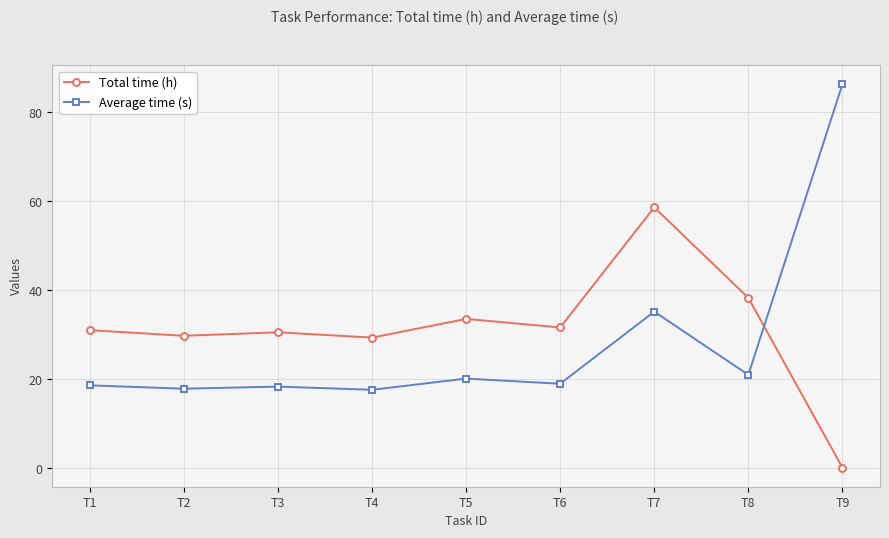

Rank the series by their maximum value, from lowest to highest.

Total time (h), Average time (s)